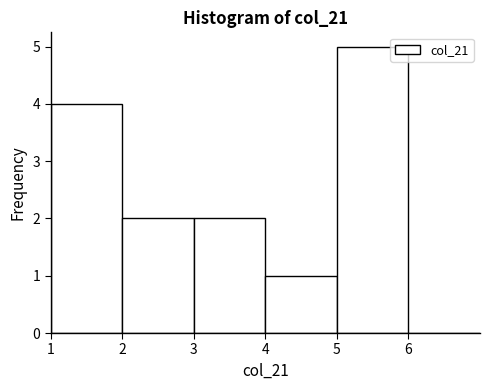

Reading left to right, list every bar in this chart as the range it spans on the x-axis followed by its height. The values are not printed on the chart, so give them approximately, as read against the axis.

1 to 2: 4
2 to 3: 2
3 to 4: 2
4 to 5: 1
5 to 6: 5
6 to 7: 0